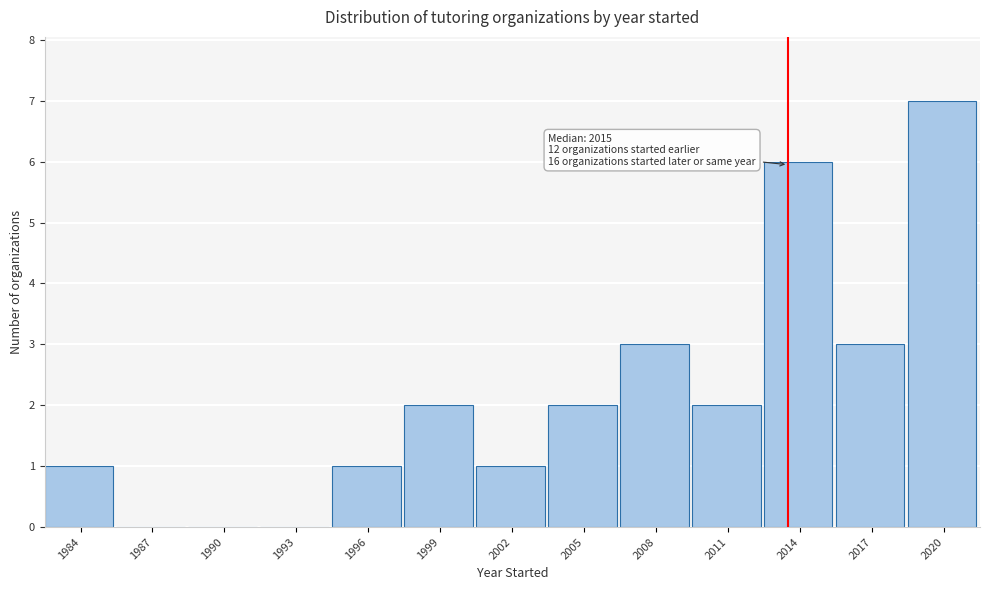

Reading left to right, list all the values displayed in this chart.

1984=1	1987=0	1990=0	1993=0	1996=1	1999=2	2002=1	2005=2	2008=3	2011=2	2014=6	2017=3	2020=7